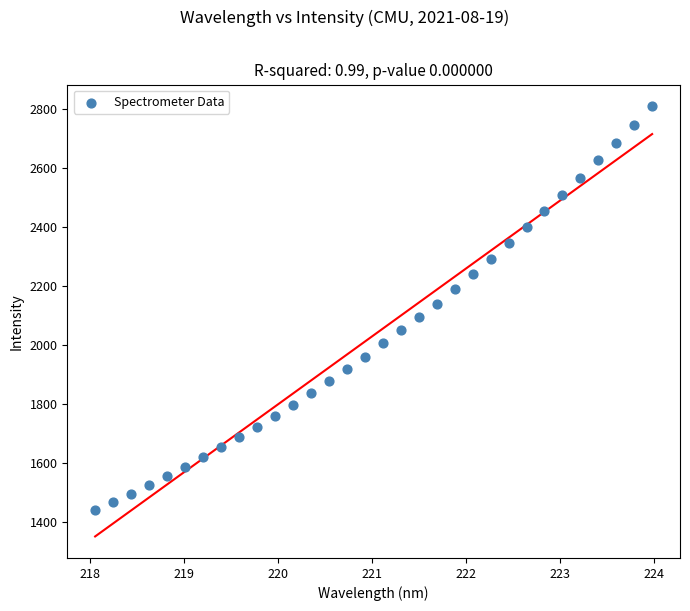

What is the range of Y values (max minus min)?

1370.5